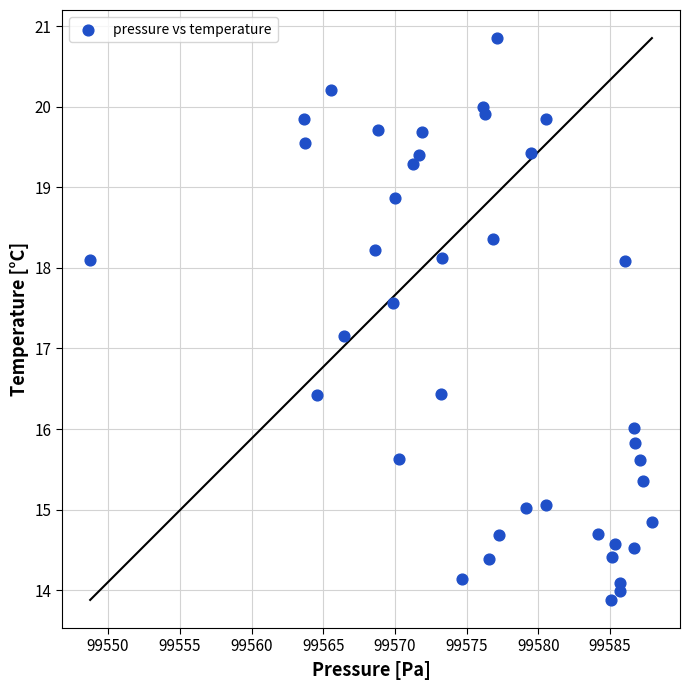

What is the range of X values (max minus min)?

39.2